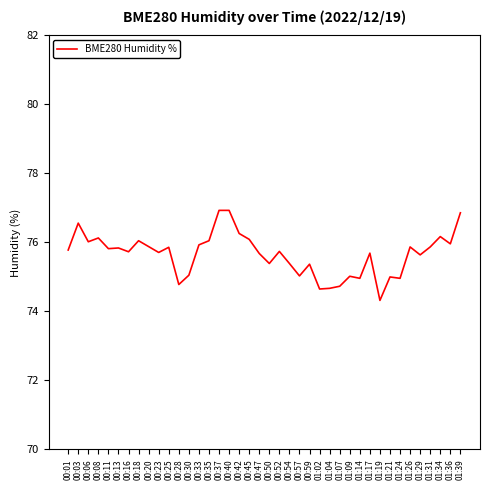

What is the minimum value shown in the chart?

74.3